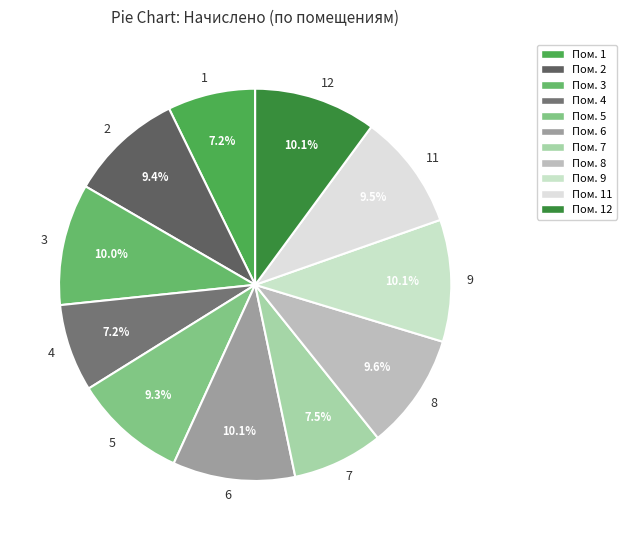

The 3 slice represents 24% of the pie. True or false?

False